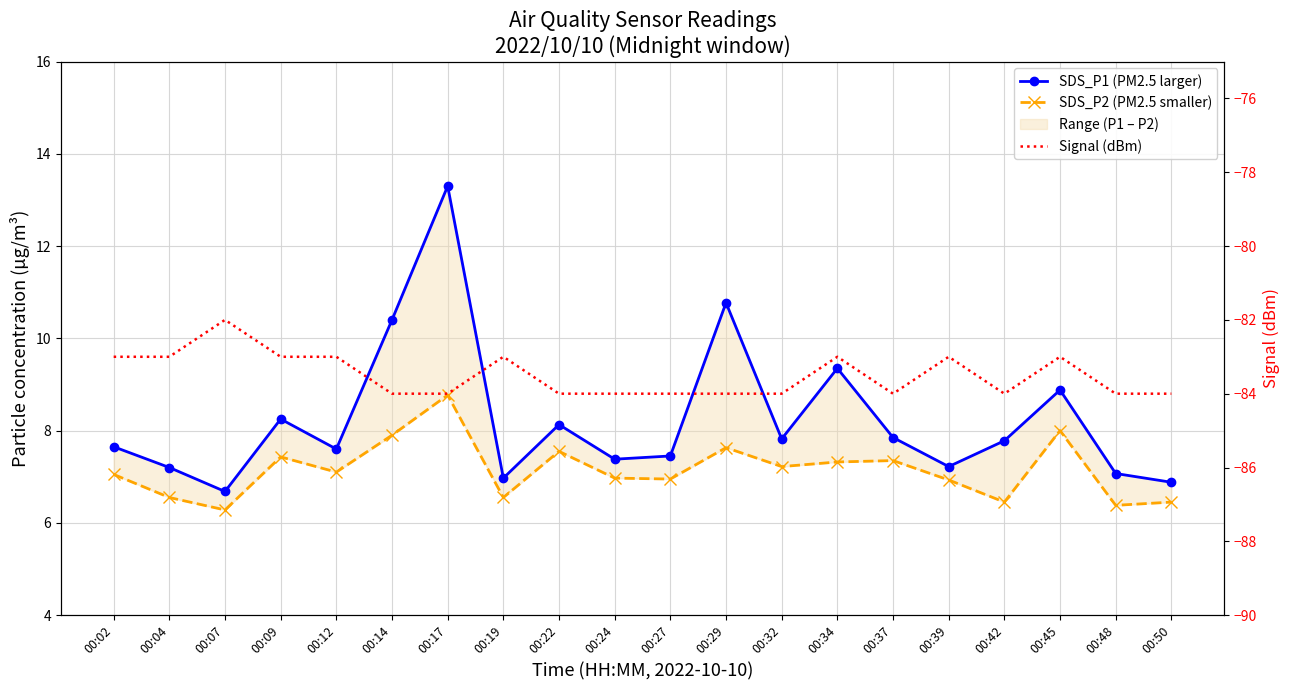

List the series in order of their peak value, lowest first.

Signal (dBm), SDS_P2 (PM2.5 smaller), SDS_P1 (PM2.5 larger)